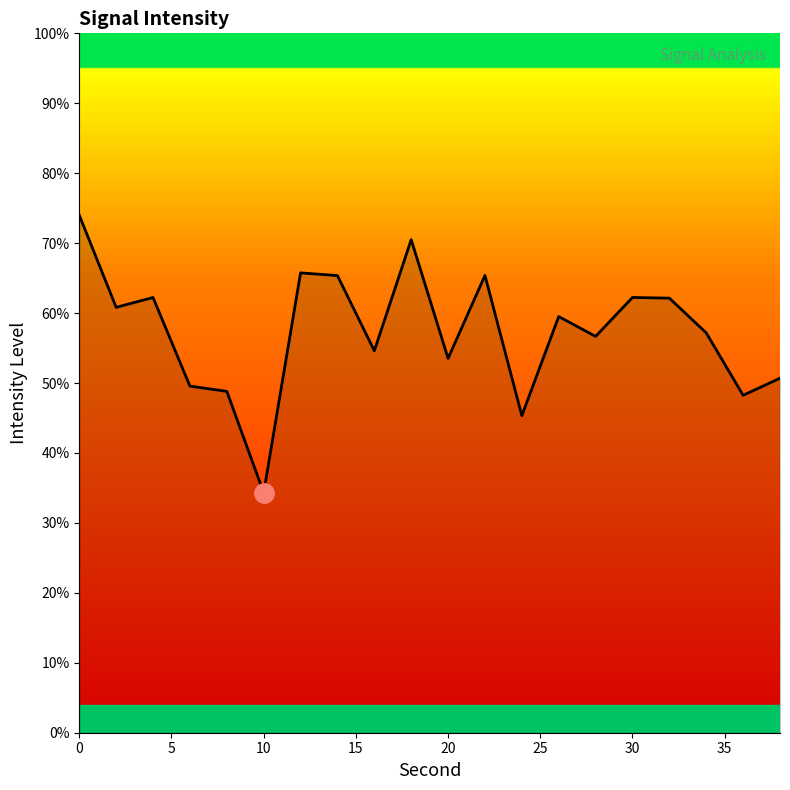

What is the sum of all values?

1146.8